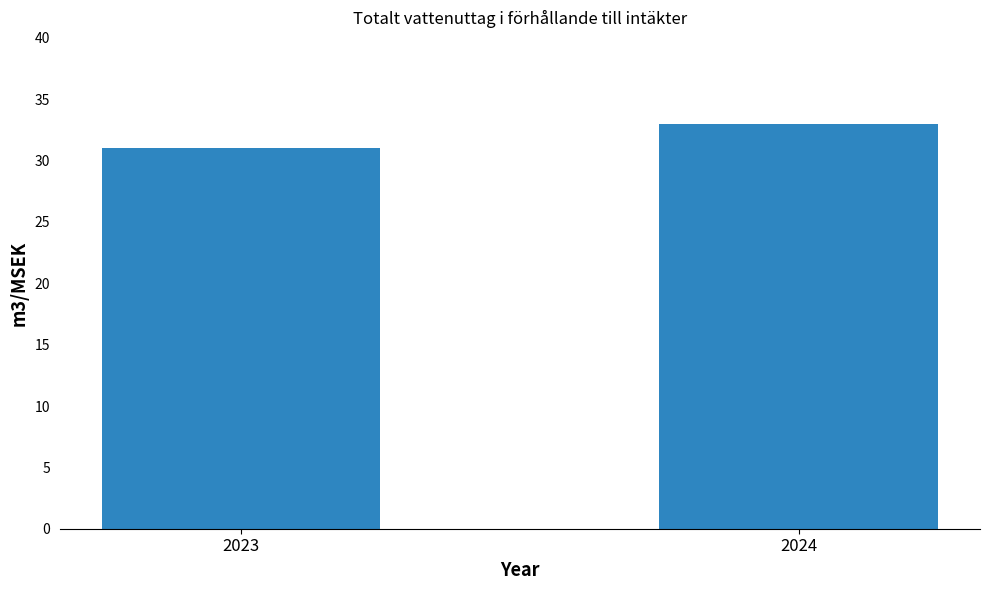

What is the sum of the values at 2023 and 2024?

64